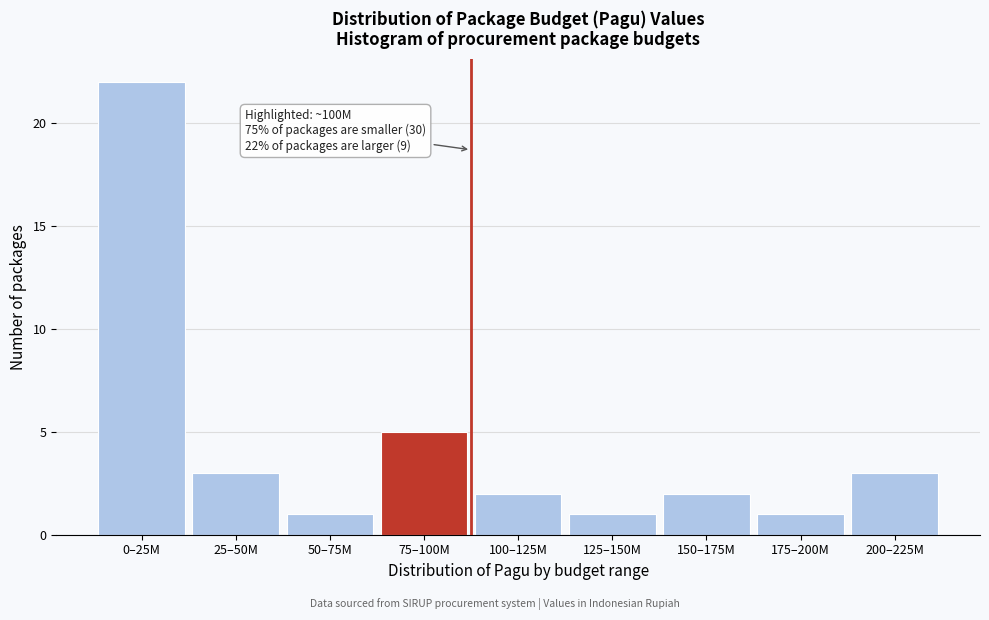

Reading right to left, what are all the values shown in this chart?

200–225M=3	175–200M=1	150–175M=2	125–150M=1	100–125M=2	75–100M=5	50–75M=1	25–50M=3	0–25M=22